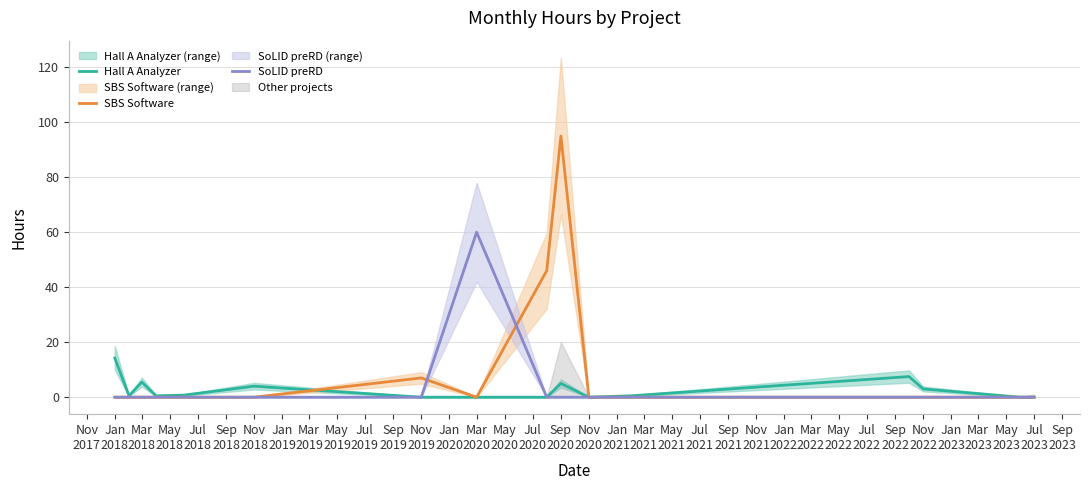

True or false: Hall A Analyzer has more than 0 points higher than both neighbors.

True